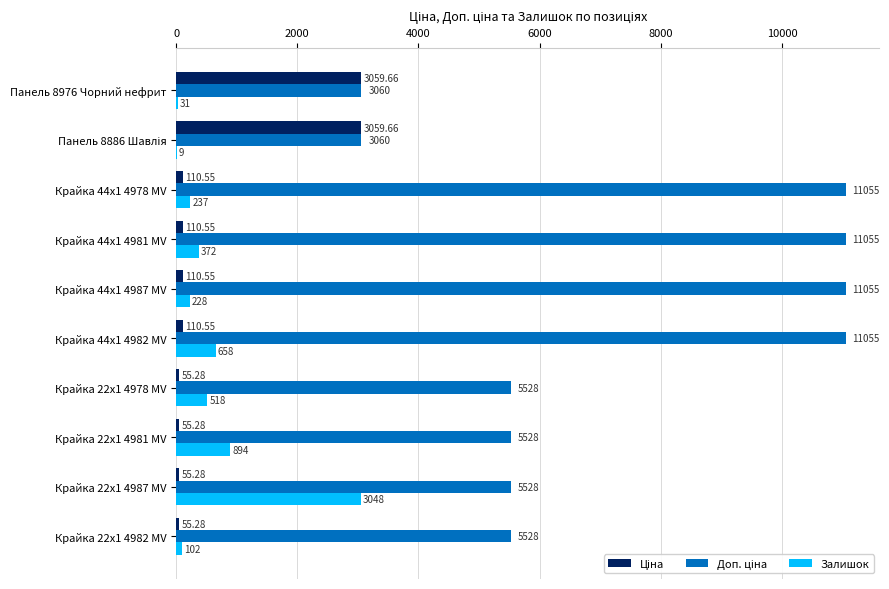

What is the sum of the Залишок values at Крайка 22x1 4987 MV and Крайка 22x1 4978 MV?

3566.0